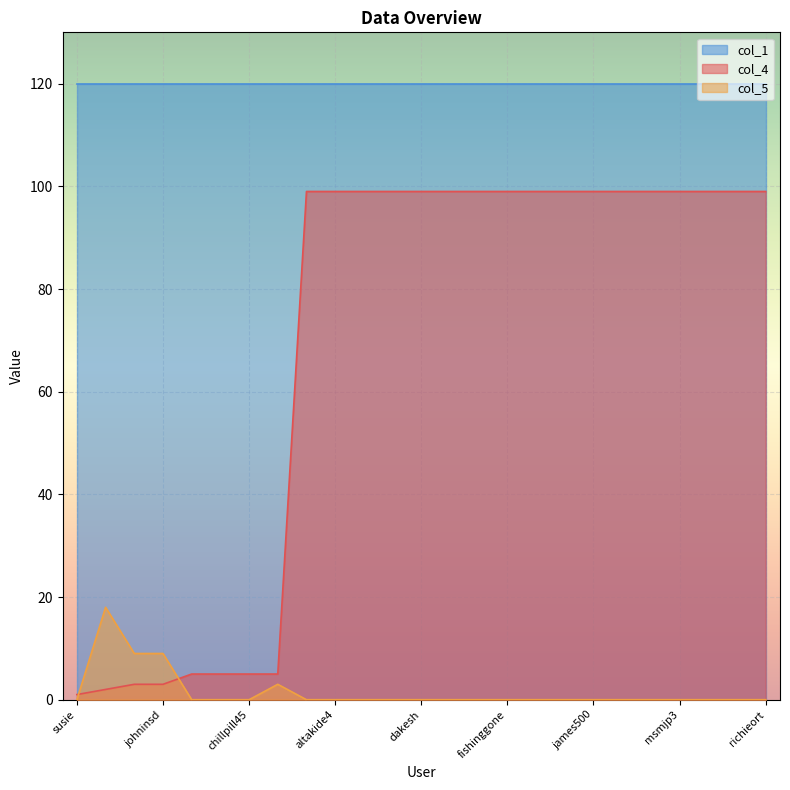

How many times do col_5 and col_4 cross each other?

2